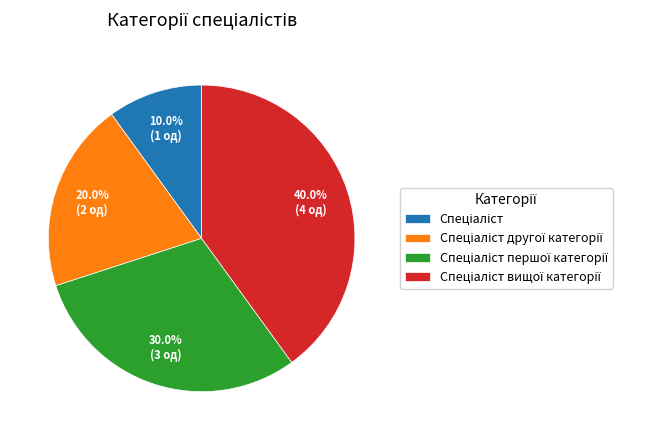

Is there any slice that represents more than half of the pie?

No